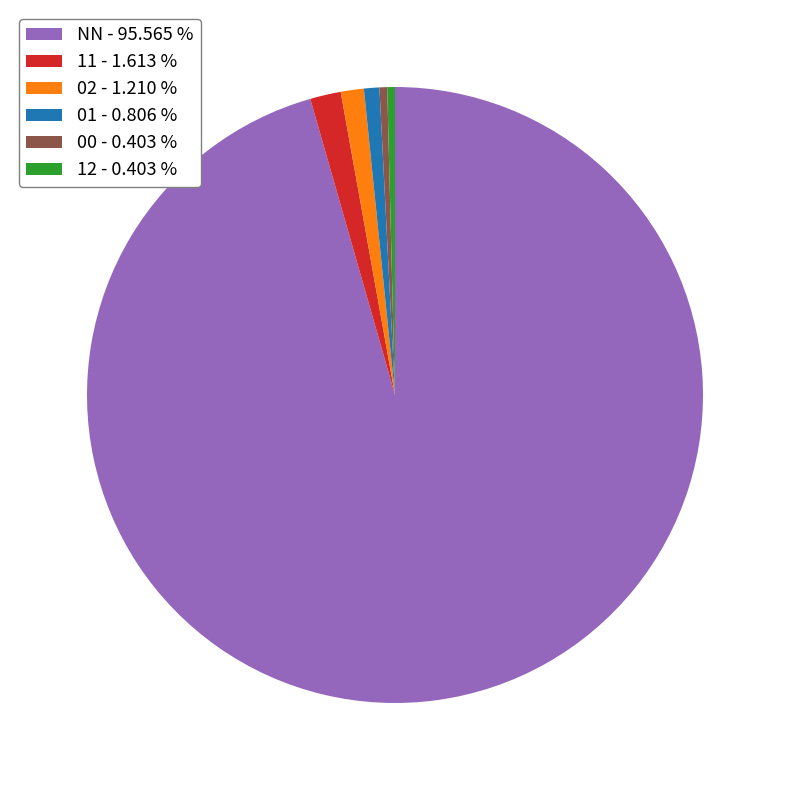

What is the majority slice?

NN